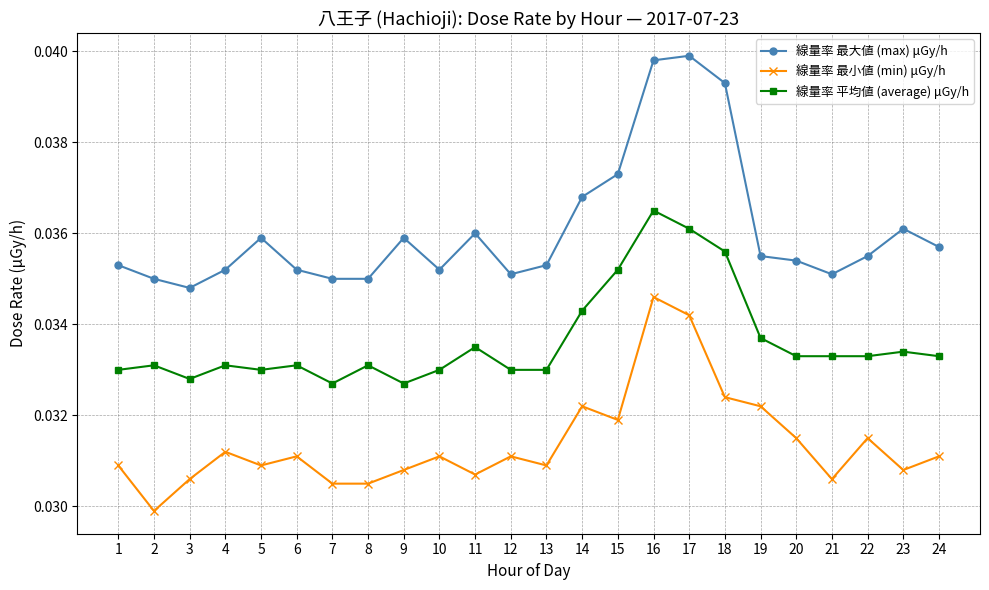

True or false: 線量率 平均値 (average) μGy/h has a value of 0.1 at 11.

False